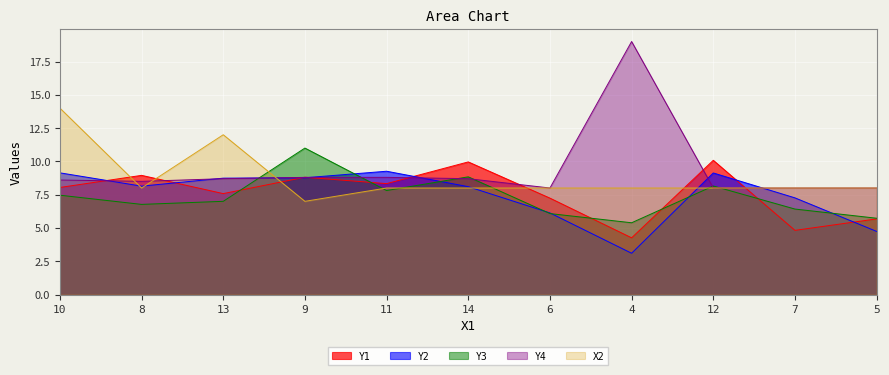

What are all the series names shown in the legend?

Y1, Y2, Y3, Y4, X2